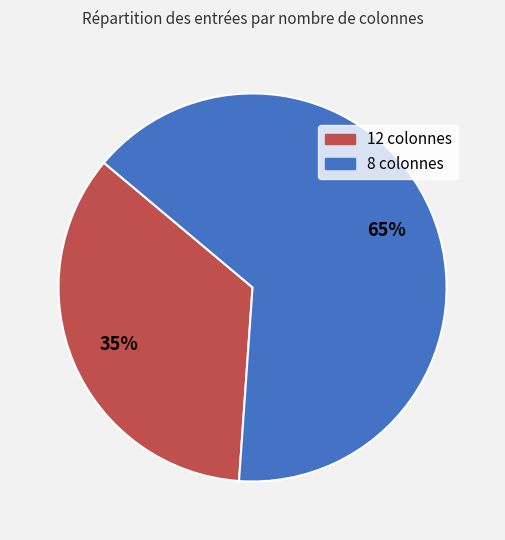

Rank the categories by value from highest to lowest.

8 colonnes, 12 colonnes